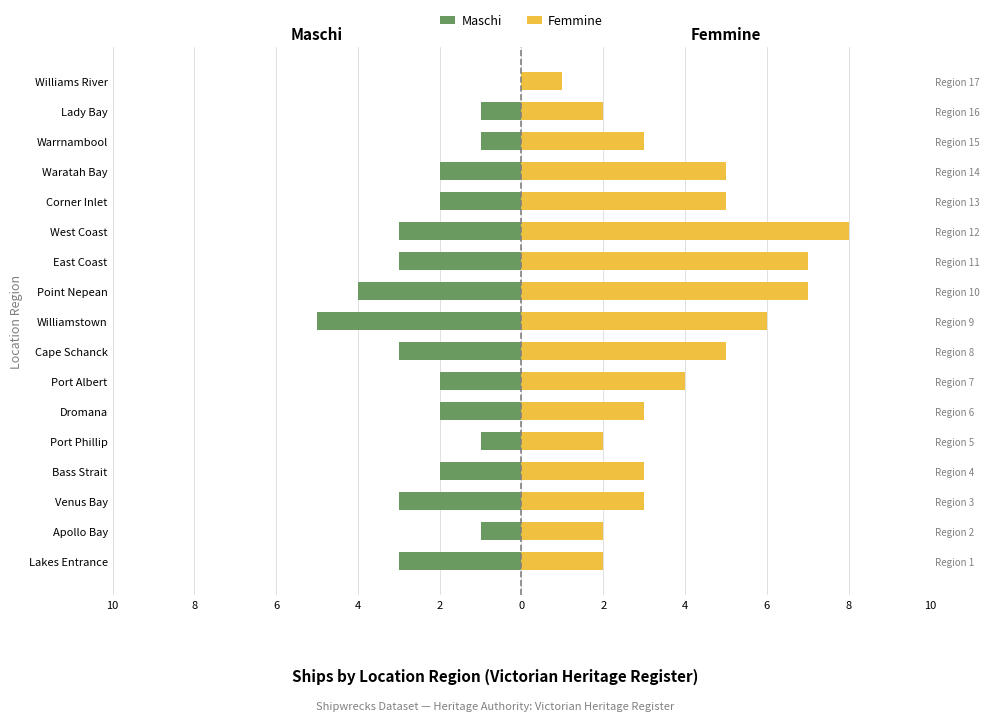

What is the difference between the Maschi values at Apollo Bay and West Coast?

2